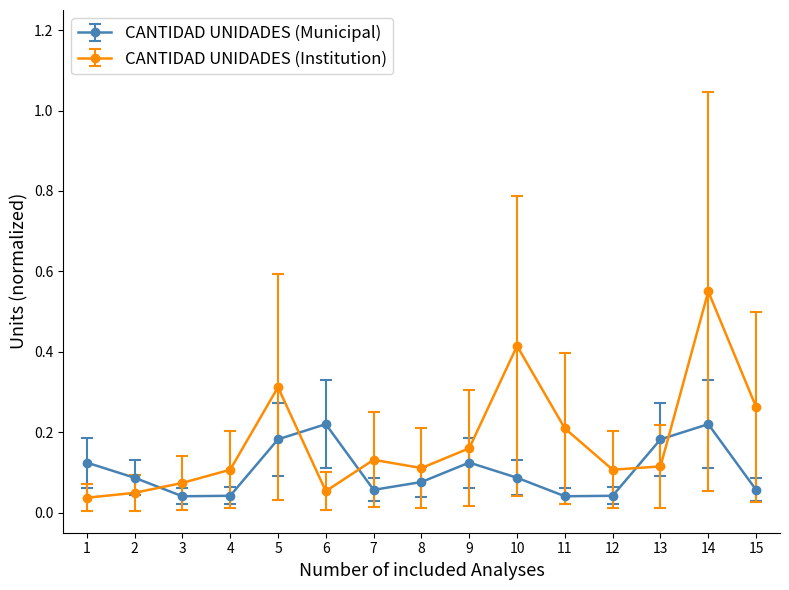

At which label is CANTIDAD UNIDADES (Institution) closest to 0?

1